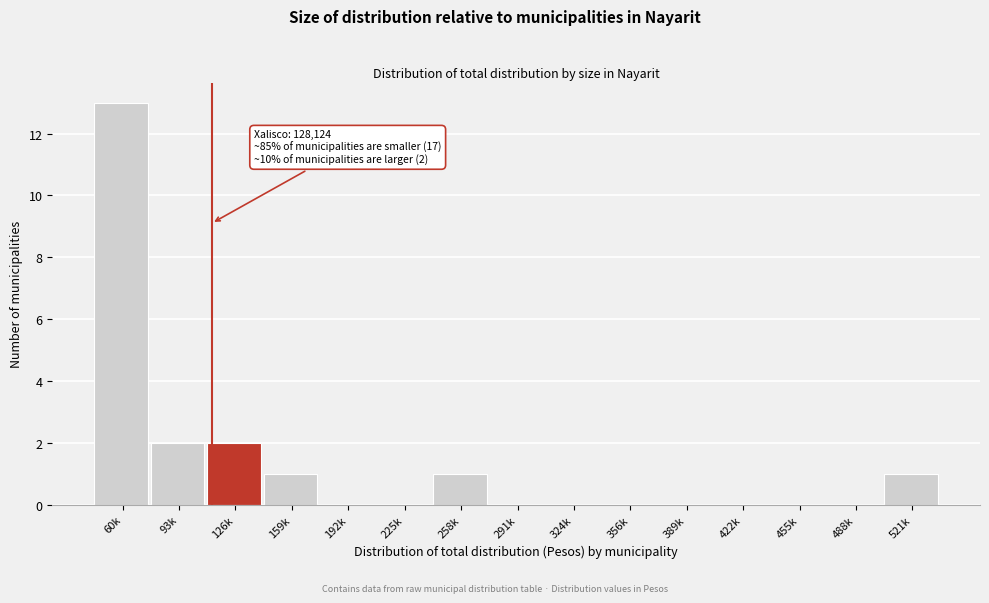

Reading left to right, extract all data points from this chart.

60k=13	93k=2	126k=2	159k=1	192k=0	225k=0	258k=1	291k=0	324k=0	356k=0	389k=0	422k=0	455k=0	488k=0	521k=1